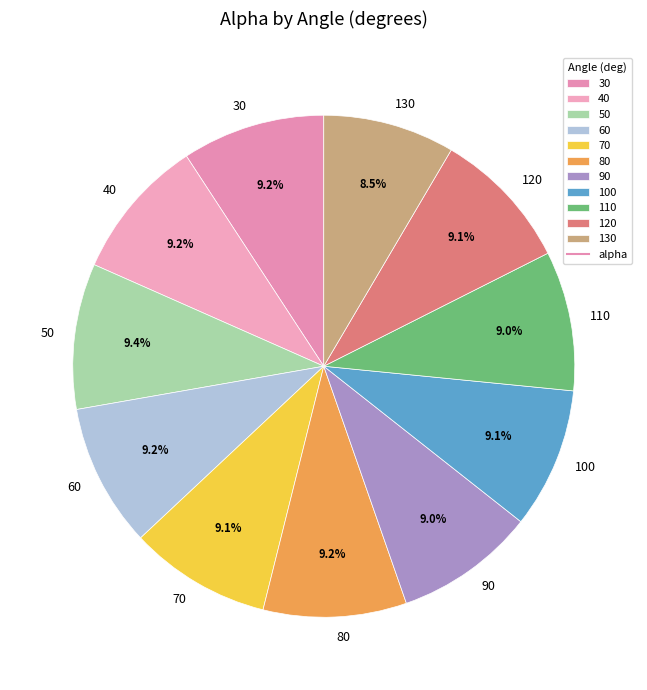

Count the number of slices in the pie.

11